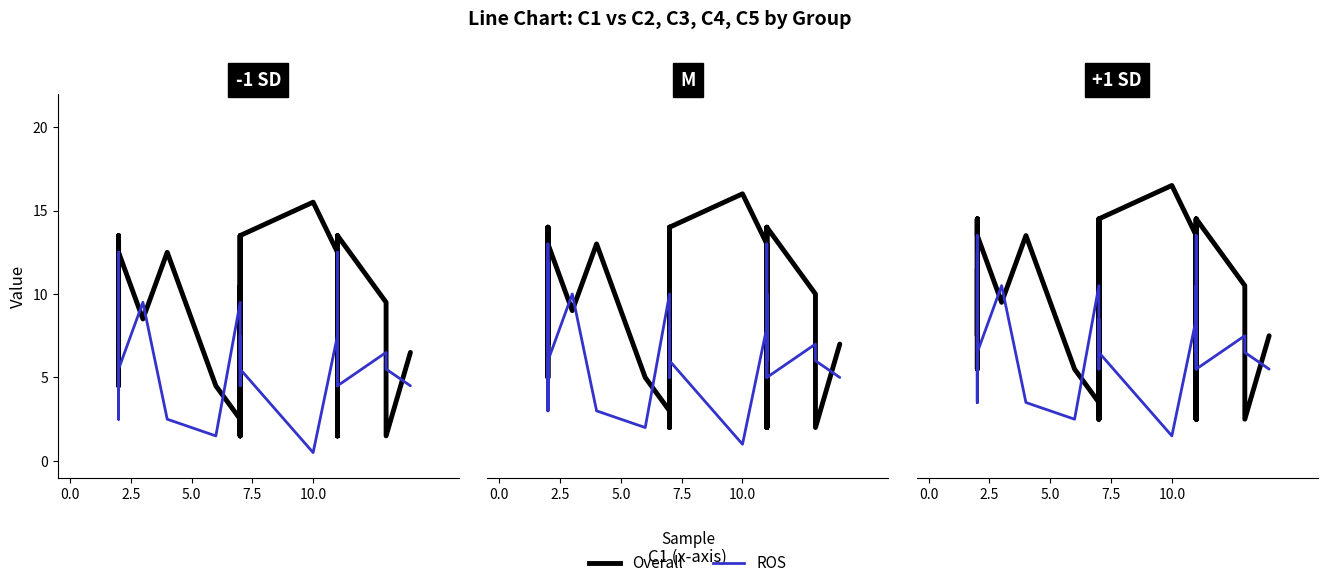

What is the average value of the Overall series?

8.7